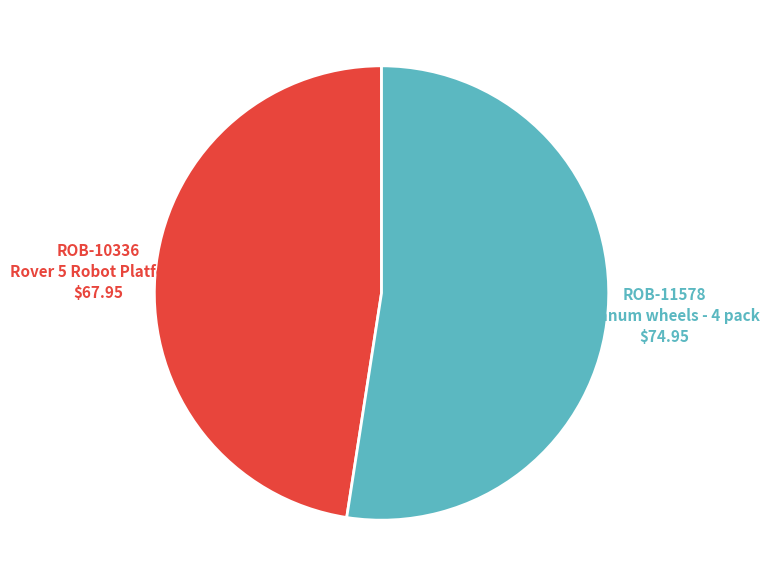

Does any single category account for the majority?

Yes